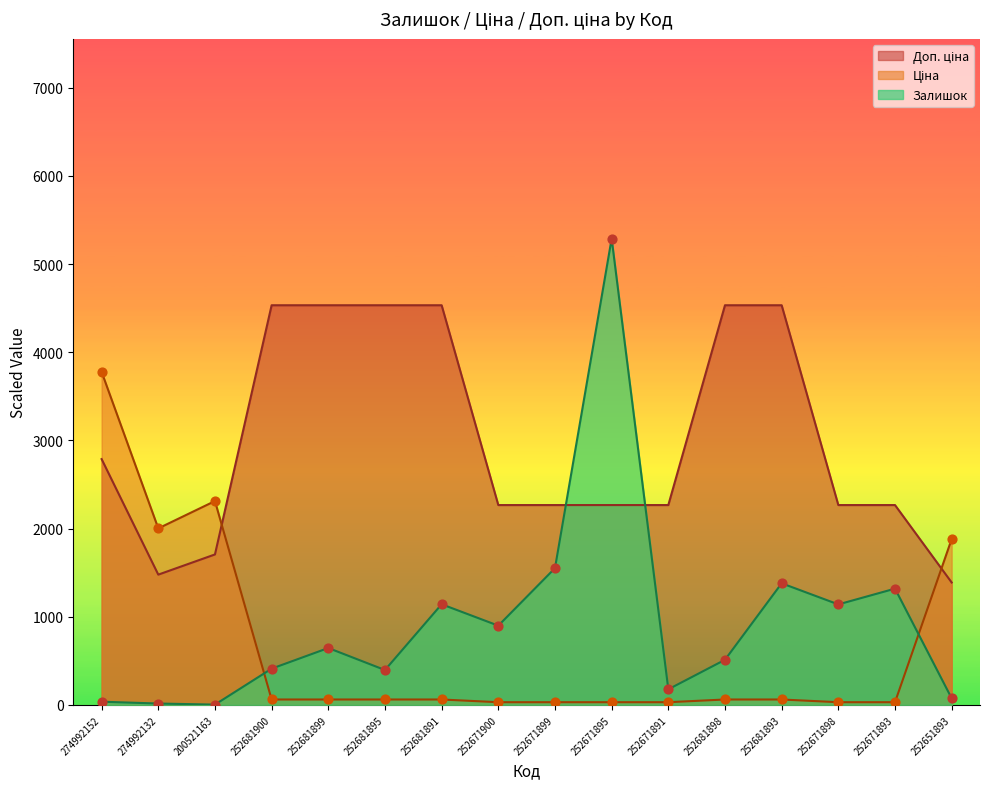

Which series has the largest Y range (max minus min)?

Залишок